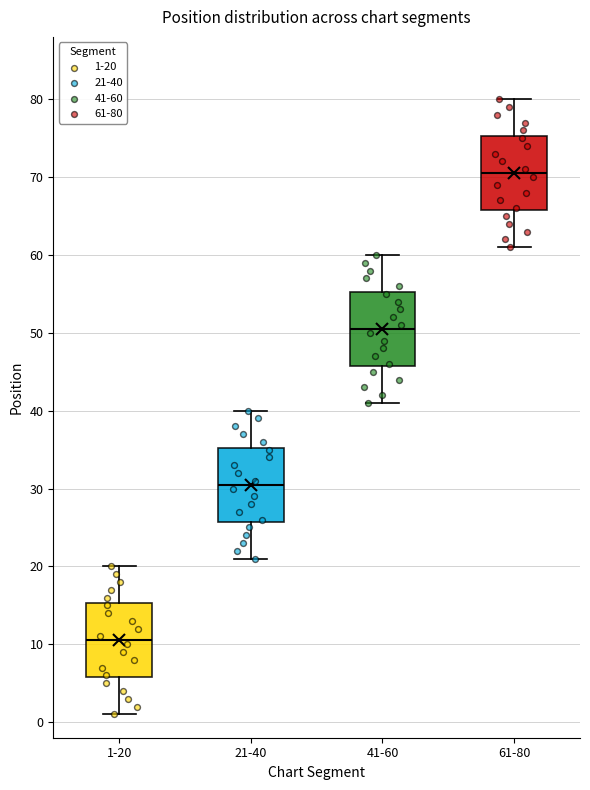

Reading left to right, read every box against the y-axis: the position of its median line, the range the box covers, and the ends of its whiskers. The values are not printed on the chart, so give them approximately, as read against the axis.

1-20: median 11, box 6 to 15, whiskers 1 to 20
21-40: median 31, box 26 to 35, whiskers 21 to 40
41-60: median 51, box 46 to 55, whiskers 41 to 60
61-80: median 71, box 66 to 75, whiskers 61 to 80